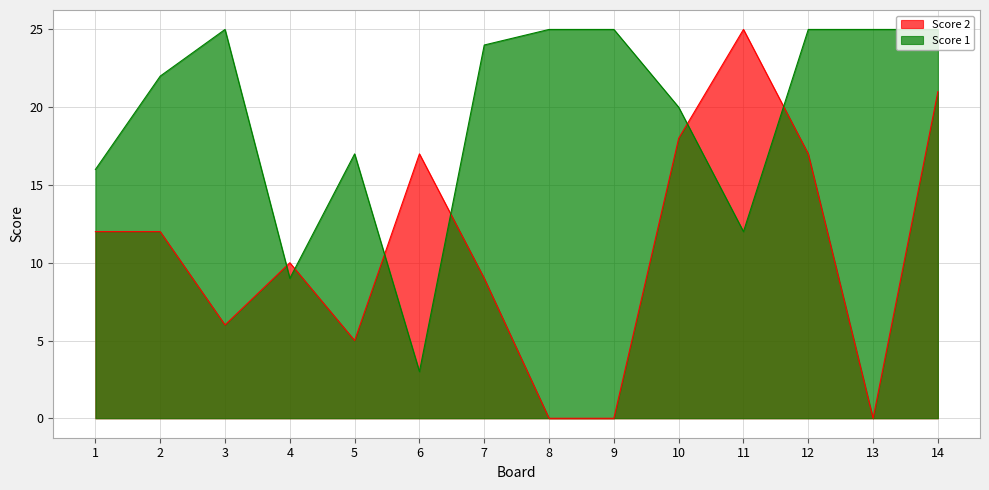

How many categories are shown in the chart?

14